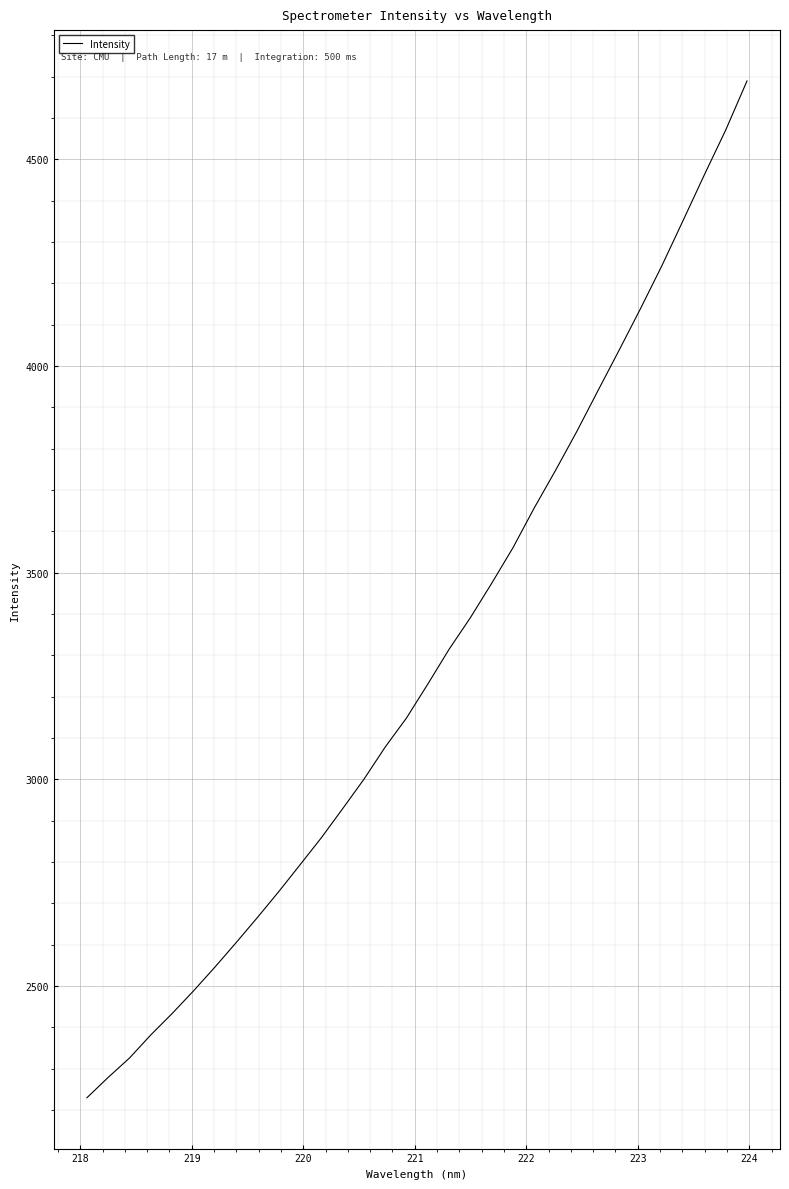

What is the maximum value shown in the chart?

4689.3